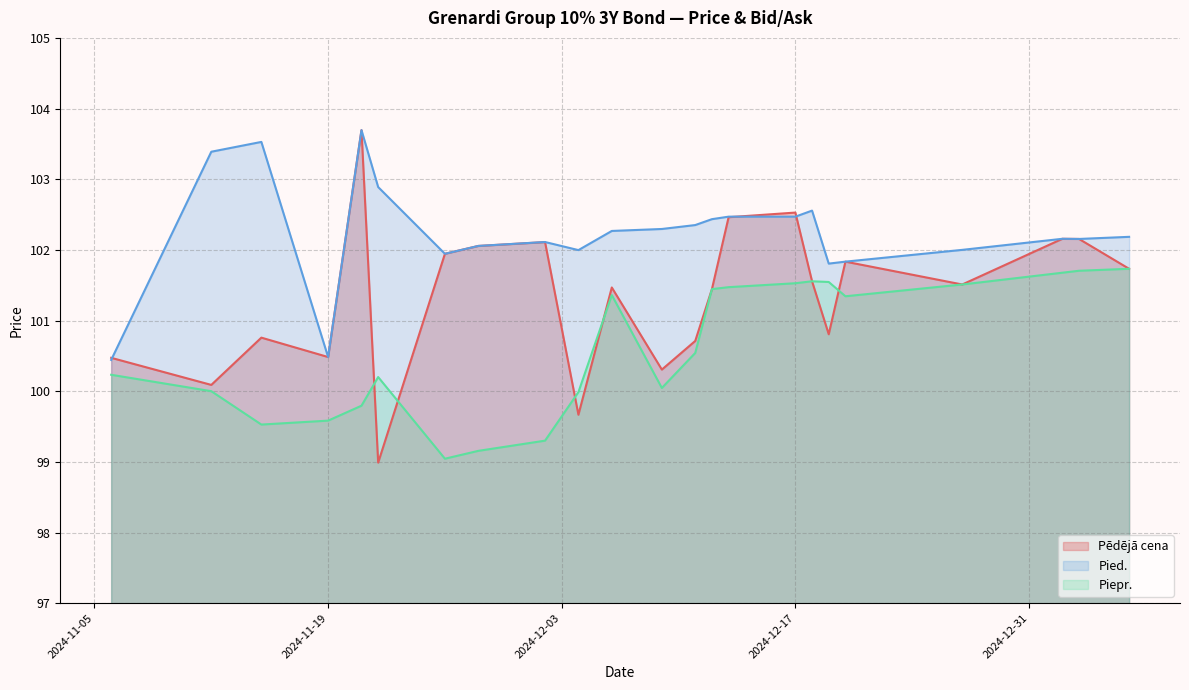

At which label is Pied. closest to 102?

2024-12-27